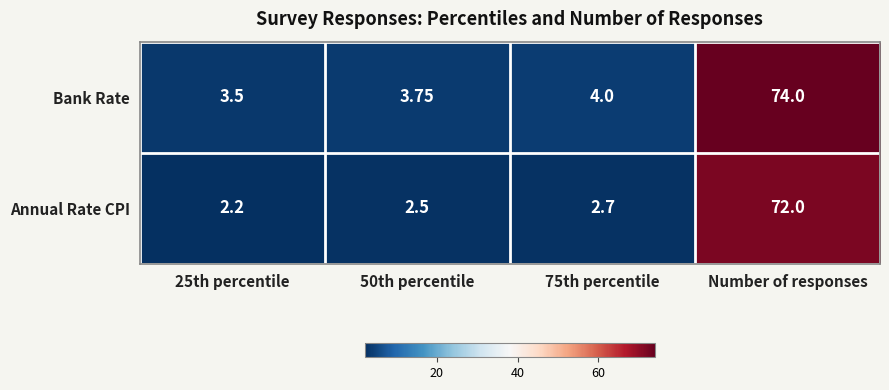

Between 25th percentile and 50th percentile, which series saw the biggest shift?

Annual Rate CPI